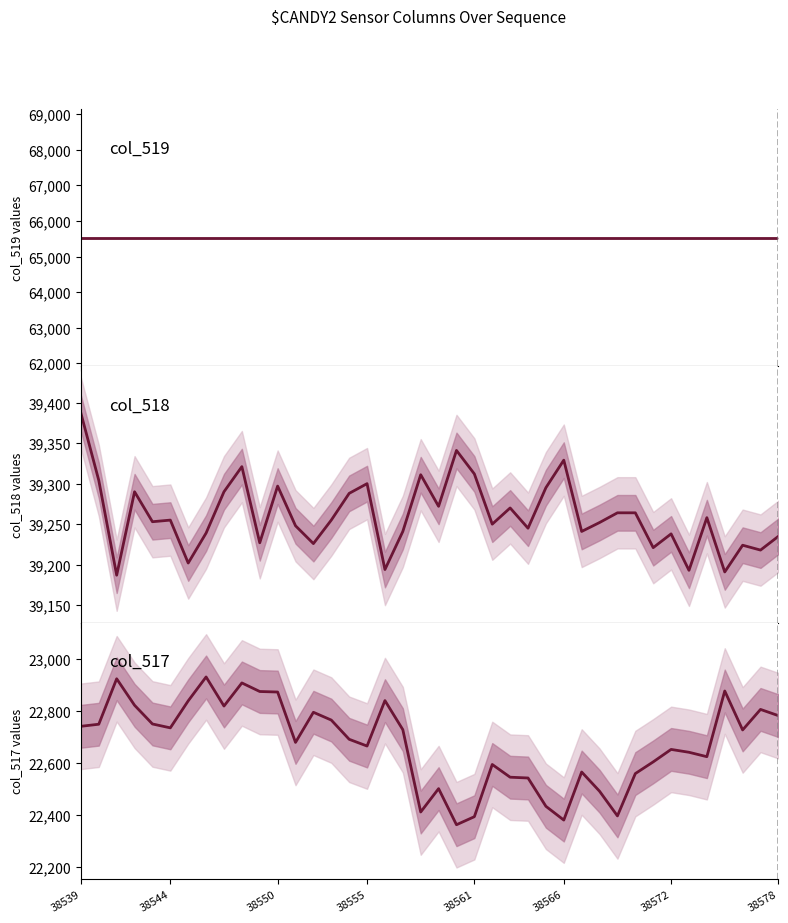

Count the number of data series in this chart.

3